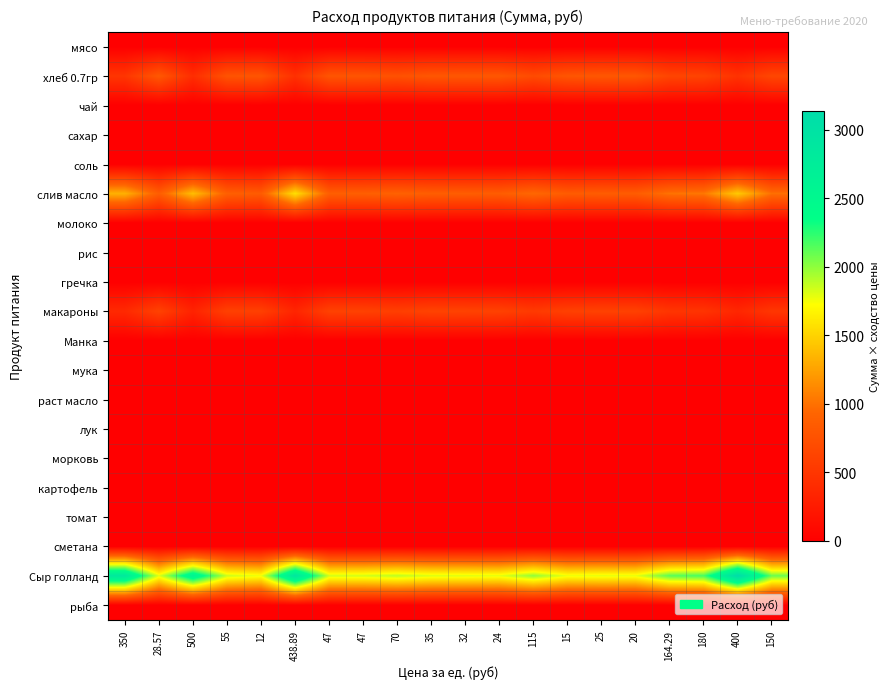

Reading left to right, list all the values displayed in this chart.

мясо: 350=0.0	28.57=0.0	500=0.0	55=0.0	12=0.0	438.89=0.0	47=0.0	47=0.0	70=0.0	35=0.0	32=0.0	24=0.0	115=0.0	15=0.0	25=0.0	20=0.0	164.29=0.0	180=0.0	400=0.0	150=0.0
хлеб 0.7гр: 350=495.3	28.57=813.7	500=418.8	55=772.8	12=787.6	438.89=446.9	47=784.7	47=784.7	70=751.4	35=803.3	32=808.1	24=806.3	115=693.8	15=792.2	25=807.9	20=800.0	164.29=640.0	180=624.5	400=466.9	150=654.7
чай: 350=0.0	28.57=0.0	500=0.0	55=0.0	12=0.0	438.89=0.0	47=0.0	47=0.0	70=0.0	35=0.0	32=0.0	24=0.0	115=0.0	15=0.0	25=0.0	20=0.0	164.29=0.0	180=0.0	400=0.0	150=0.0
сахар: 350=0.0	28.57=0.0	500=0.0	55=0.0	12=0.0	438.89=0.0	47=0.0	47=0.0	70=0.0	35=0.0	32=0.0	24=0.0	115=0.0	15=0.0	25=0.0	20=0.0	164.29=0.0	180=0.0	400=0.0	150=0.0
соль: 350=5.1	28.57=8.3	500=4.3	55=7.9	12=8.5	438.89=4.6	47=8.0	47=8.0	70=7.7	35=8.2	32=8.2	24=8.3	115=7.1	15=8.5	25=8.3	20=8.4	164.29=6.5	180=6.4	400=4.8	150=6.7
слив масло: 350=1326.6	28.57=858.2	500=1392.3	55=883.8	12=842.8	438.89=1562.4	47=875.9	47=875.9	70=899.1	35=864.3	32=861.4	24=853.9	115=948.2	15=845.6	25=854.8	20=850.2	164.29=1008.6	180=1029.4	400=1449.7	150=990.3
молоко: 350=0.0	28.57=0.0	500=0.0	55=0.0	12=0.0	438.89=0.0	47=0.0	47=0.0	70=0.0	35=0.0	32=0.0	24=0.0	115=0.0	15=0.0	25=0.0	20=0.0	164.29=0.0	180=0.0	400=0.0	150=0.0
рис: 350=0.0	28.57=0.0	500=0.0	55=0.0	12=0.0	438.89=0.0	47=0.0	47=0.0	70=0.0	35=0.0	32=0.0	24=0.0	115=0.0	15=0.0	25=0.0	20=0.0	164.29=0.0	180=0.0	400=0.0	150=0.0
гречка: 350=0.0	28.57=0.0	500=0.0	55=0.0	12=0.0	438.89=0.0	47=0.0	47=0.0	70=0.0	35=0.0	32=0.0	24=0.0	115=0.0	15=0.0	25=0.0	20=0.0	164.29=0.0	180=0.0	400=0.0	150=0.0
макароны: 350=382.2	28.57=615.1	500=322.8	55=599.0	12=595.6	438.89=344.6	47=608.4	47=608.4	70=582.2	35=623.0	32=619.3	24=609.6	115=537.1	15=599.0	25=610.8	20=604.9	164.29=495.0	180=482.9	400=360.1	150=506.5
Манка: 350=0.0	28.57=0.0	500=0.0	55=0.0	12=0.0	438.89=0.0	47=0.0	47=0.0	70=0.0	35=0.0	32=0.0	24=0.0	115=0.0	15=0.0	25=0.0	20=0.0	164.29=0.0	180=0.0	400=0.0	150=0.0
мука: 350=0.0	28.57=0.0	500=0.0	55=0.0	12=0.0	438.89=0.0	47=0.0	47=0.0	70=0.0	35=0.0	32=0.0	24=0.0	115=0.0	15=0.0	25=0.0	20=0.0	164.29=0.0	180=0.0	400=0.0	150=0.0
раст масло: 350=0.0	28.57=0.0	500=0.0	55=0.0	12=0.0	438.89=0.0	47=0.0	47=0.0	70=0.0	35=0.0	32=0.0	24=0.0	115=0.0	15=0.0	25=0.0	20=0.0	164.29=0.0	180=0.0	400=0.0	150=0.0
лук: 350=0.0	28.57=0.0	500=0.0	55=0.0	12=0.0	438.89=0.0	47=0.0	47=0.0	70=0.0	35=0.0	32=0.0	24=0.0	115=0.0	15=0.0	25=0.0	20=0.0	164.29=0.0	180=0.0	400=0.0	150=0.0
морковь: 350=0.0	28.57=0.0	500=0.0	55=0.0	12=0.0	438.89=0.0	47=0.0	47=0.0	70=0.0	35=0.0	32=0.0	24=0.0	115=0.0	15=0.0	25=0.0	20=0.0	164.29=0.0	180=0.0	400=0.0	150=0.0
картофель: 350=0.0	28.57=0.0	500=0.0	55=0.0	12=0.0	438.89=0.0	47=0.0	47=0.0	70=0.0	35=0.0	32=0.0	24=0.0	115=0.0	15=0.0	25=0.0	20=0.0	164.29=0.0	180=0.0	400=0.0	150=0.0
томат: 350=0.0	28.57=0.0	500=0.0	55=0.0	12=0.0	438.89=0.0	47=0.0	47=0.0	70=0.0	35=0.0	32=0.0	24=0.0	115=0.0	15=0.0	25=0.0	20=0.0	164.29=0.0	180=0.0	400=0.0	150=0.0
сметана: 350=0.0	28.57=0.0	500=0.0	55=0.0	12=0.0	438.89=0.0	47=0.0	47=0.0	70=0.0	35=0.0	32=0.0	24=0.0	115=0.0	15=0.0	25=0.0	20=0.0	164.29=0.0	180=0.0	400=0.0	150=0.0
Сыр голланд: 350=2848.0	28.57=1797.5	500=2610.7	55=1853.7	12=1764.0	438.89=2906.7	47=1836.3	47=1836.3	70=1887.2	35=1810.9	32=1804.6	24=1788.1	115=1995.4	15=1769.9	25=1790.2	20=1780.0	164.29=2129.1	180=2175.6	400=3132.8	150=2088.5
рыба: 350=0.0	28.57=0.0	500=0.0	55=0.0	12=0.0	438.89=0.0	47=0.0	47=0.0	70=0.0	35=0.0	32=0.0	24=0.0	115=0.0	15=0.0	25=0.0	20=0.0	164.29=0.0	180=0.0	400=0.0	150=0.0